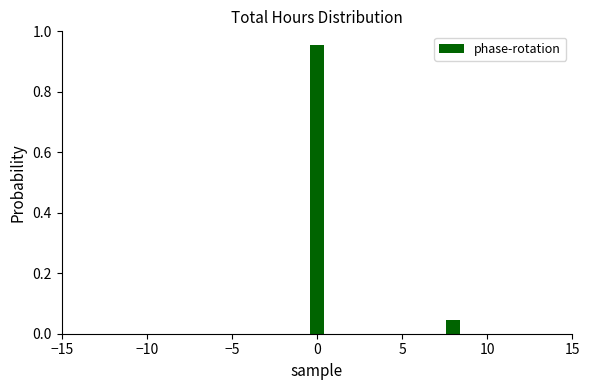

The value at 10 is 0.1. True or false?

False